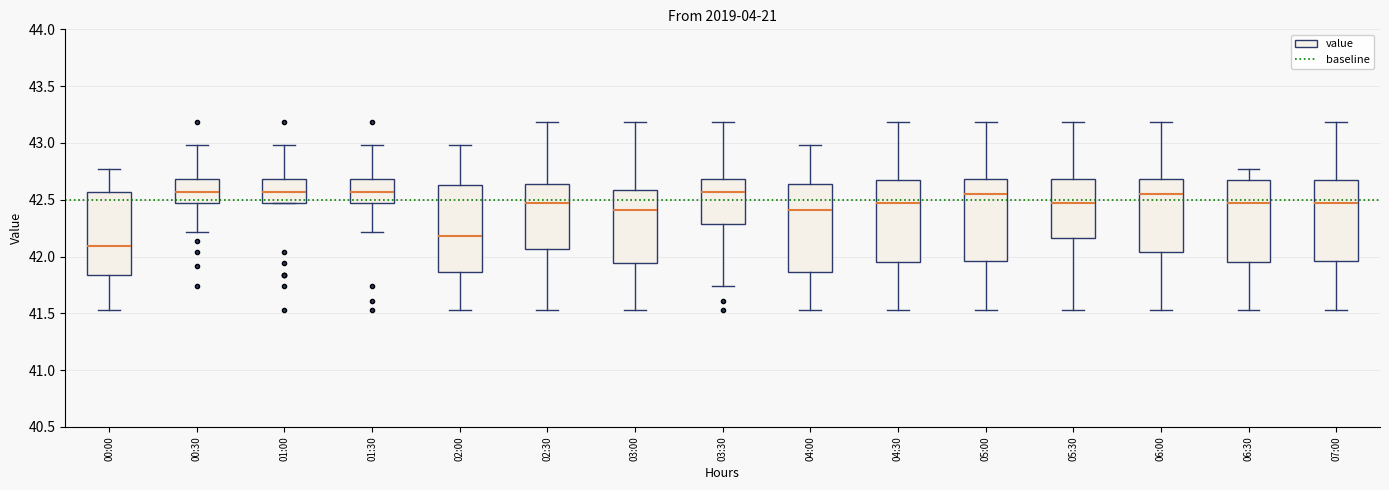

Which box's median line is the lowest?

00:00